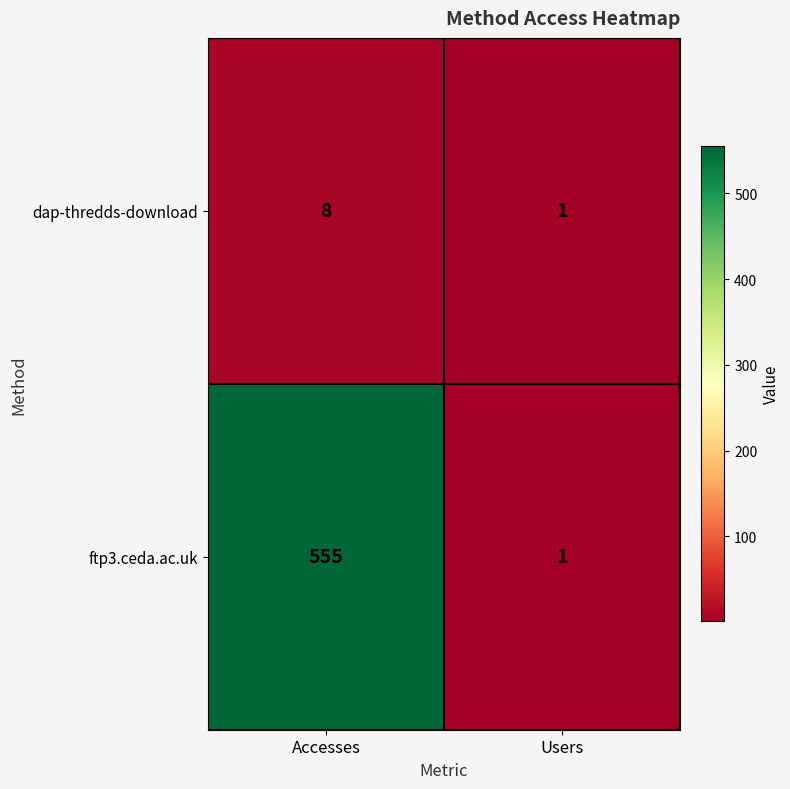

What is the spread (max minus min) of values at Accesses?

547